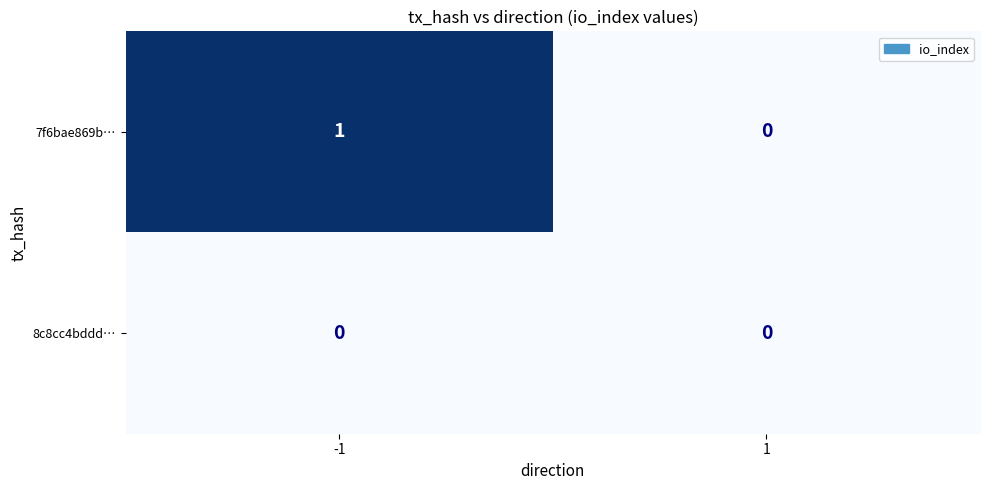

Which series has the largest total across all categories?

7f6bae869b…